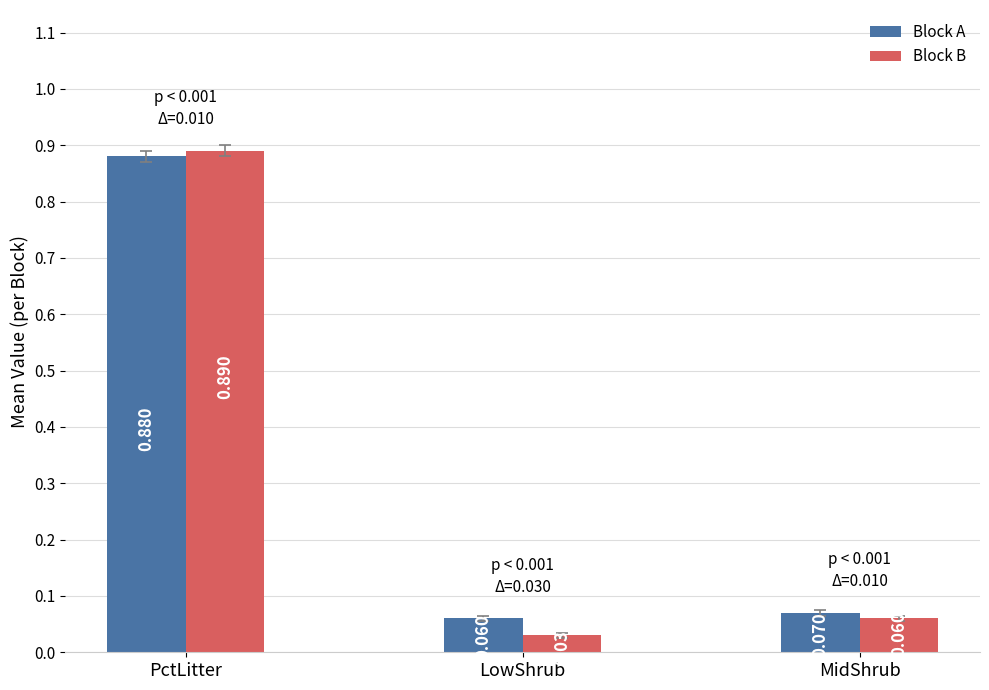

Where is Block B nearest to the value 0?

LowShrub